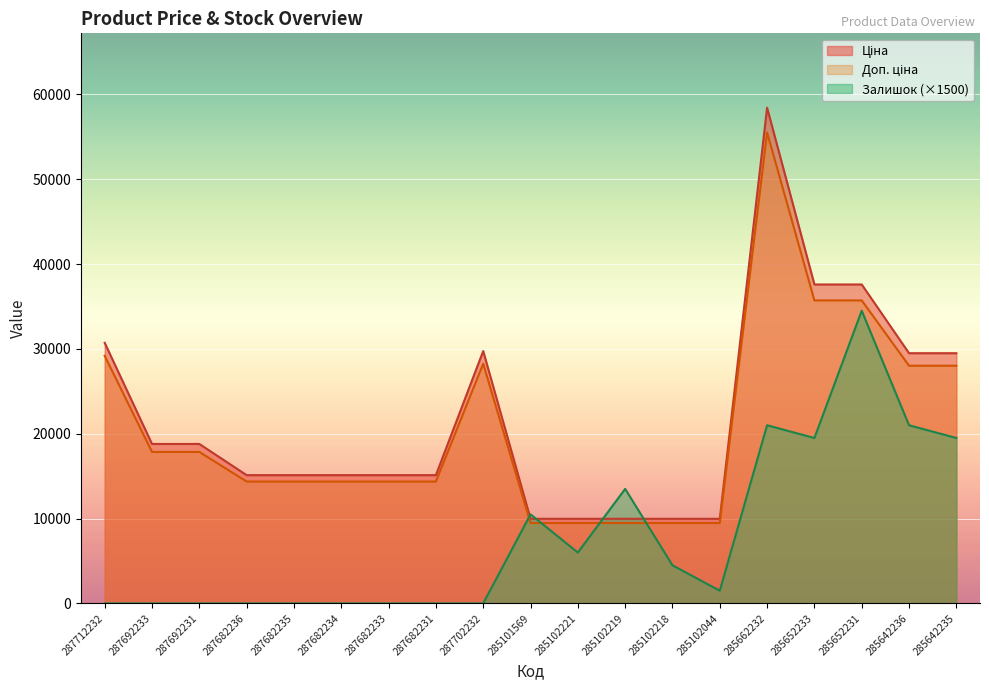

Reading left to right, what are all the values shown in this chart?

Ціна: 287712232=30717.1	287692233=18796.8	287692231=18796.8	287682236=15120.0	287682235=15120.0	287682234=15120.0	287682233=15120.0	287682231=15120.0	287702232=29747.2	285101569=9975.0	285102221=9975.0	285102219=9975.0	285102218=9975.0	285102044=9975.0	285662232=58426.5	285652233=37593.6	285652231=37593.6	285642236=29491.5	285642235=29491.5
Доп. ціна: 287712232=29181.3	287692233=17857.0	287692231=17857.0	287682236=14364.0	287682235=14364.0	287682234=14364.0	287682233=14364.0	287682231=14364.0	287702232=28259.9	285101569=9476.2	285102221=9476.2	285102219=9476.2	285102218=9476.2	285102044=9476.2	285662232=55505.2	285652233=35713.9	285652231=35713.9	285642236=28016.9	285642235=28016.9
Залишок: 287712232=0.0	287692233=0.0	287692231=0.0	287682236=0.0	287682235=0.0	287682234=0.0	287682233=0.0	287682231=0.0	287702232=0.0	285101569=10500.0	285102221=6000.0	285102219=13500.0	285102218=4500.0	285102044=1500.0	285662232=21000.0	285652233=19500.0	285652231=34500.0	285642236=21000.0	285642235=19500.0